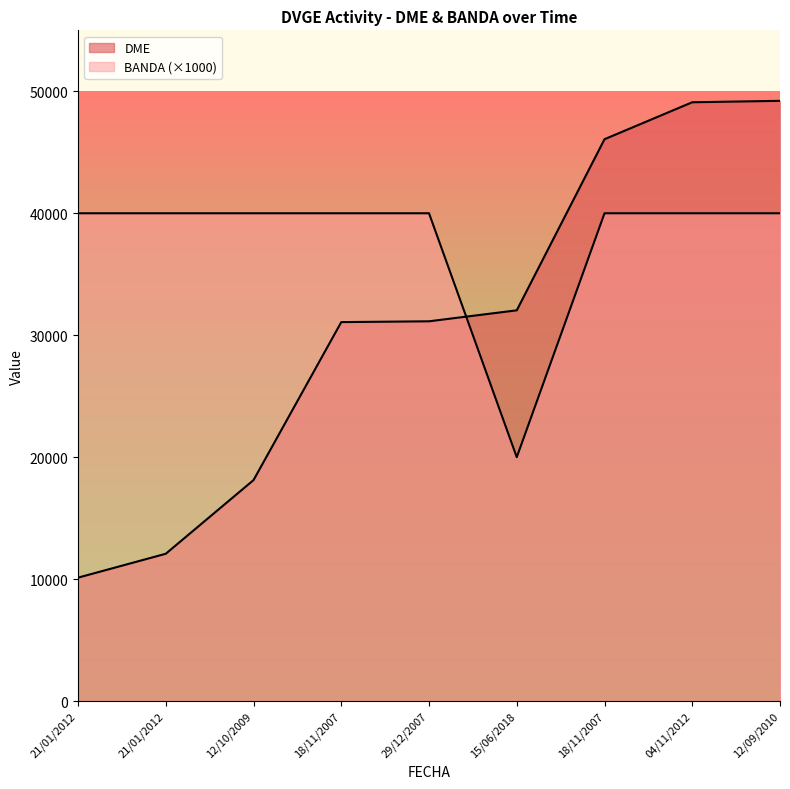

Which series changed the most between 21/01/2012 and 04/11/2012?

DME